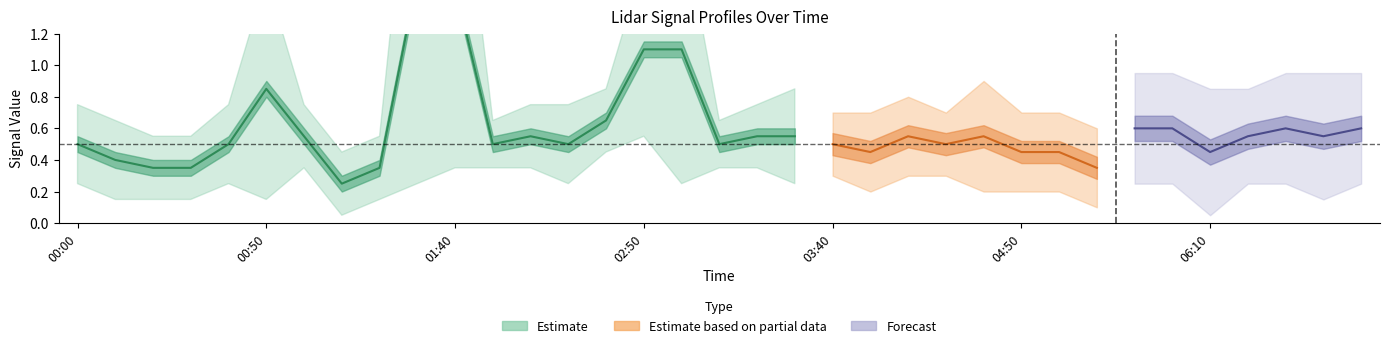

What is the maximum value shown in the chart?

2.7